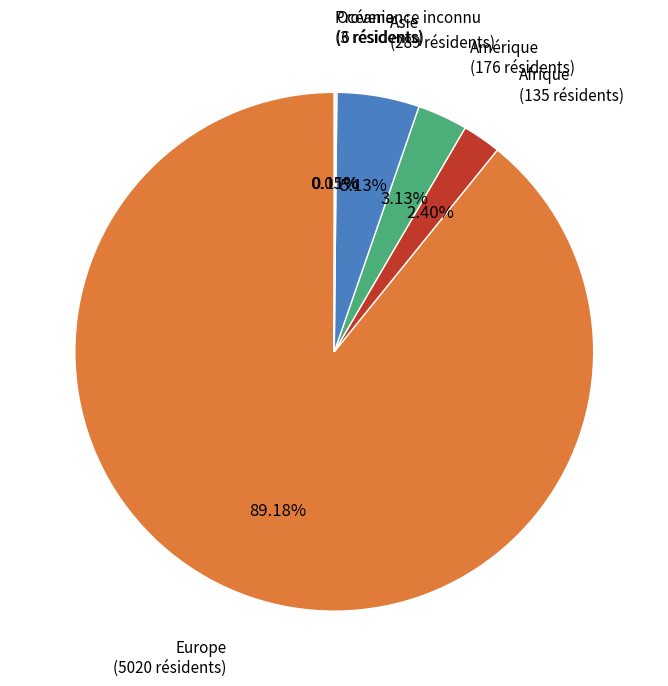

Does any single category account for the majority?

Yes